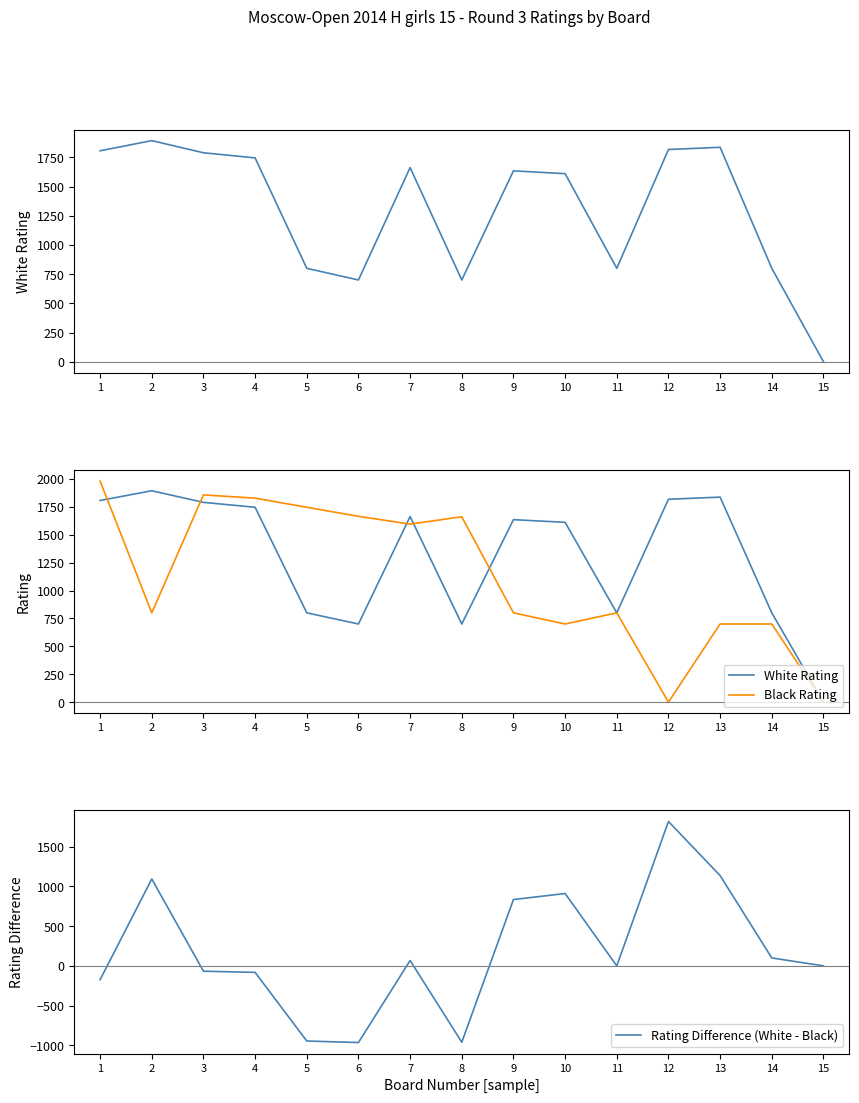

At which category does White Rating reach its first local valley?

6